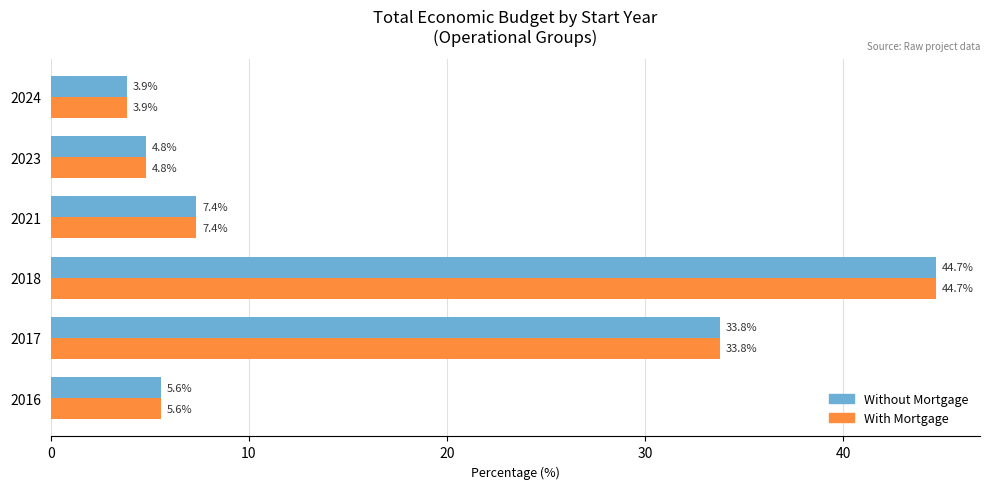

What is the sum of all With Mortgage values?

100.0